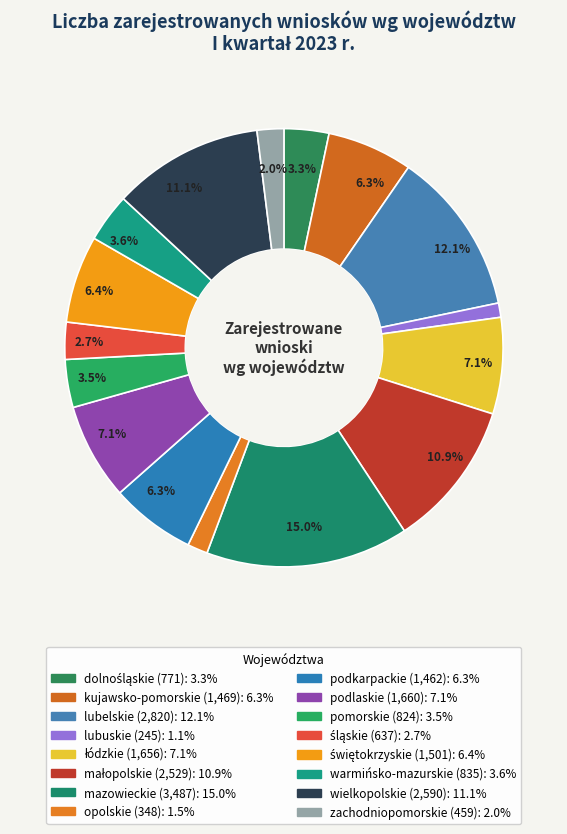

The kujawsko-pomorskie slice represents 6% of the pie. True or false?

True